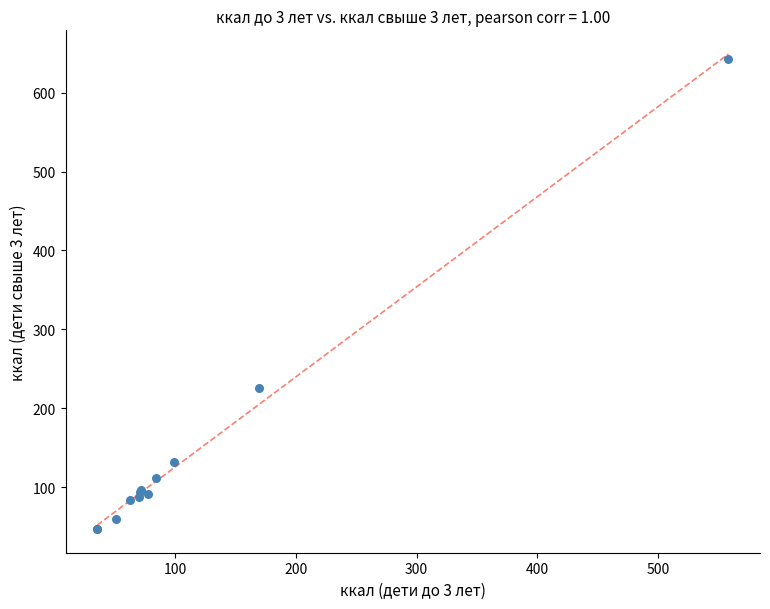

What Y value in the scatter plot is closest to 345?

226.2